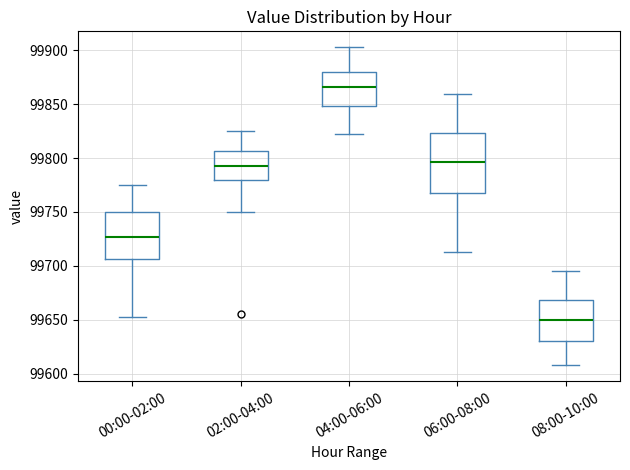

Reading left to right, read every box against the y-axis: the position of its median line, the range the box covers, and the ends of its whiskers. The values are not printed on the chart, so give them approximately, as read against the axis.

00:00-02:00: median 99725, box 99705 to 99750, whiskers 99655 to 99775
02:00-04:00: median 99790, box 99780 to 99805, whiskers 99750 to 99825
04:00-06:00: median 99865, box 99850 to 99880, whiskers 99820 to 99905
06:00-08:00: median 99795, box 99770 to 99825, whiskers 99710 to 99860
08:00-10:00: median 99650, box 99630 to 99670, whiskers 99610 to 99695